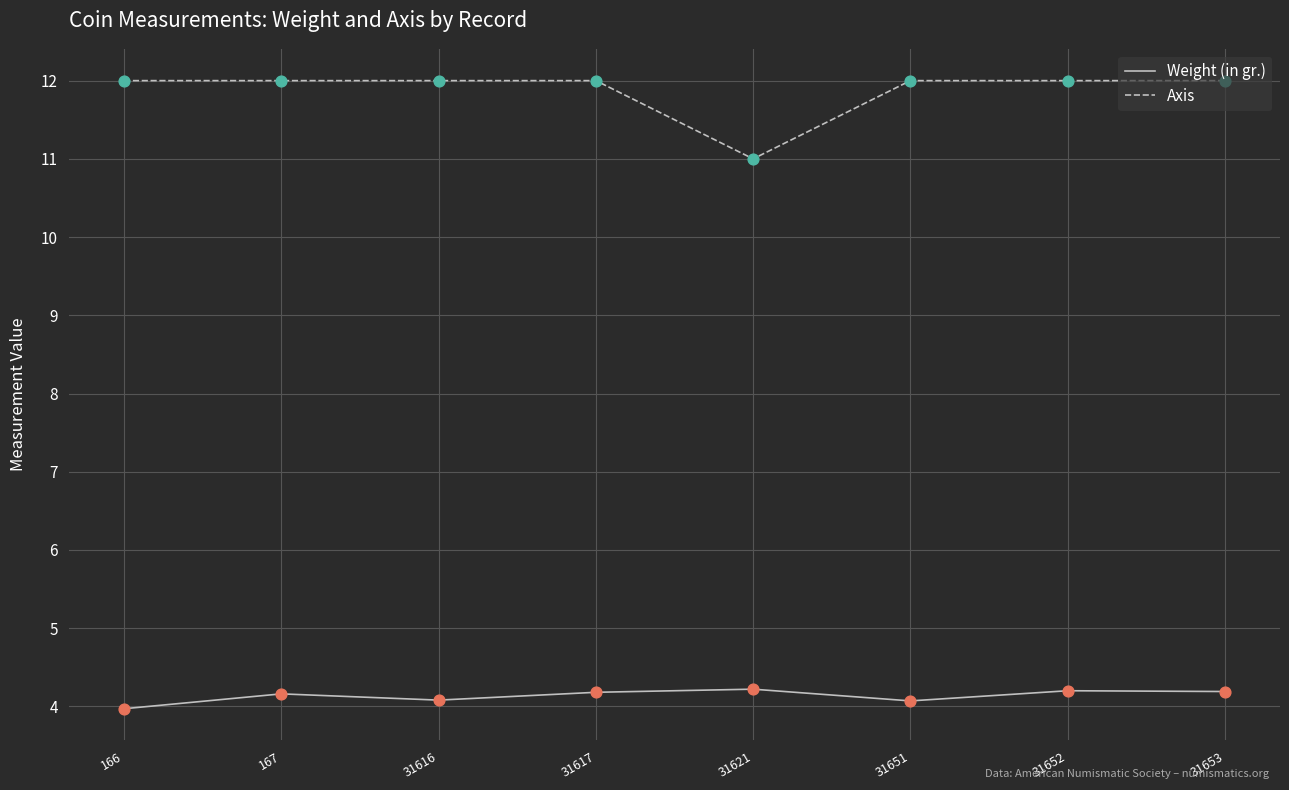

Which series has the largest total across all categories?

Axis